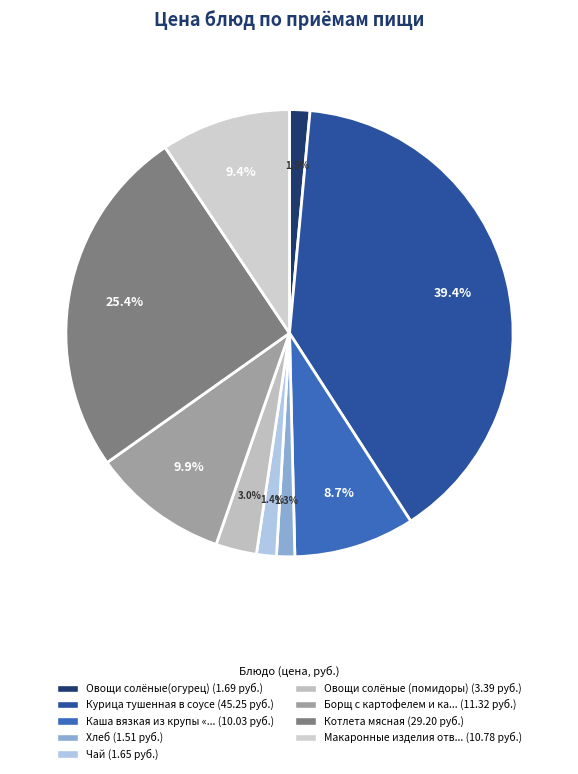

How many segments does this pie chart have?

9